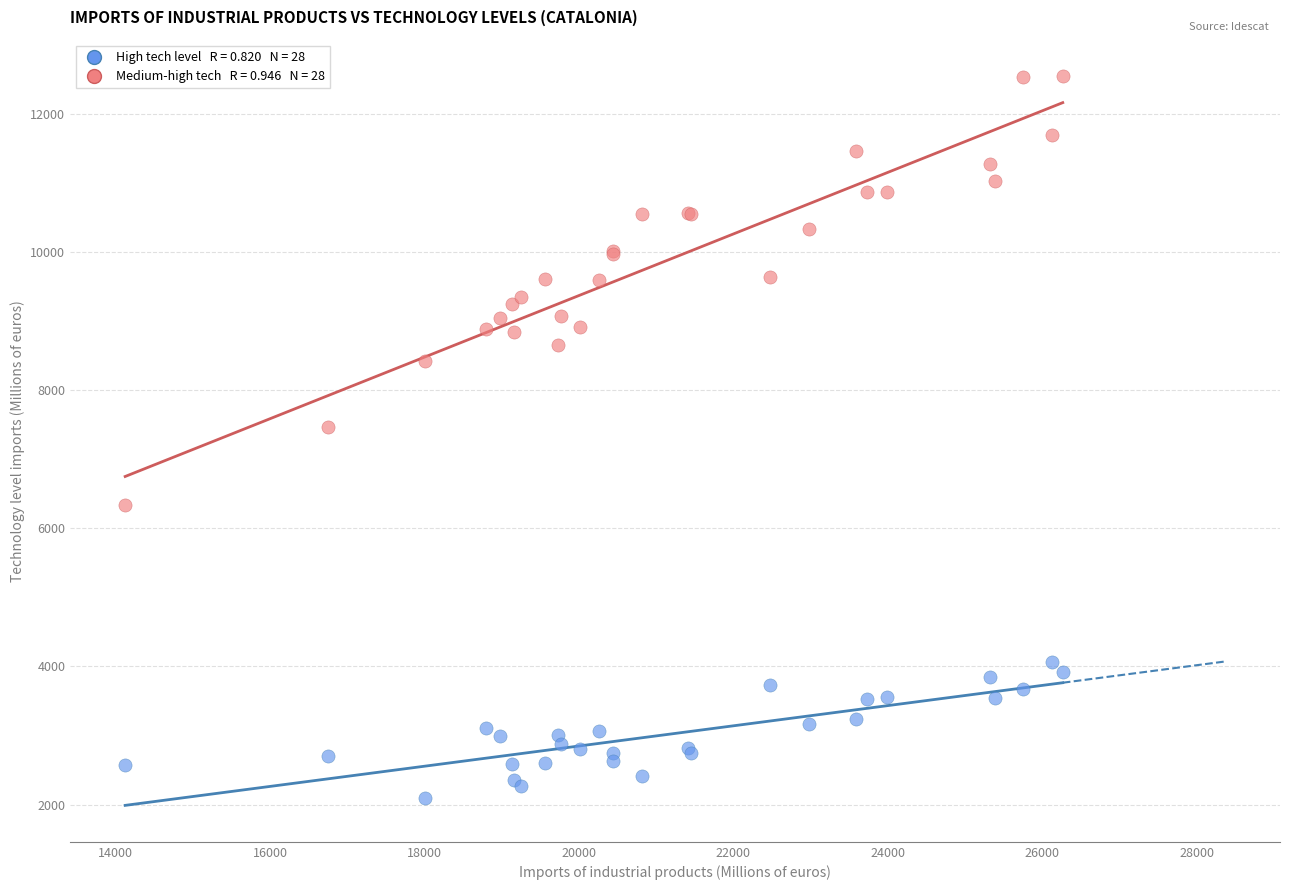

Across all series, what Y value is closest to 7318?

7461.7